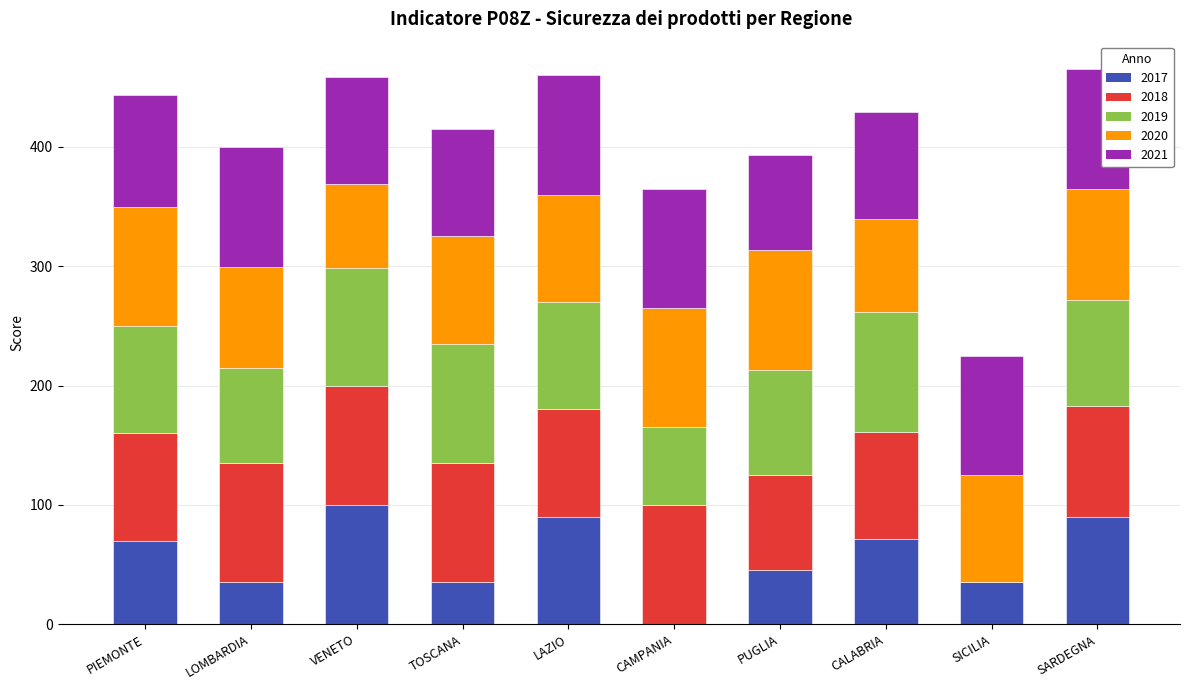

How many values in 2017 are above zero?

9